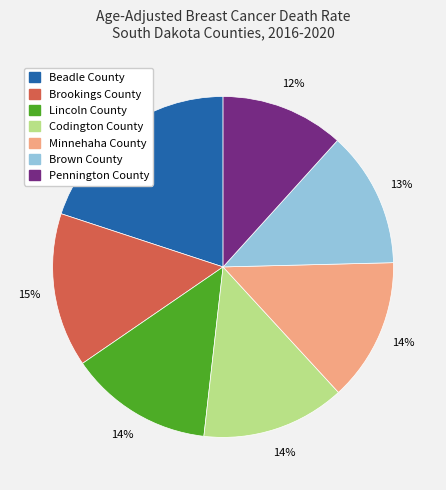

To the nearest percent, what portion does Beadle County represent?

20%